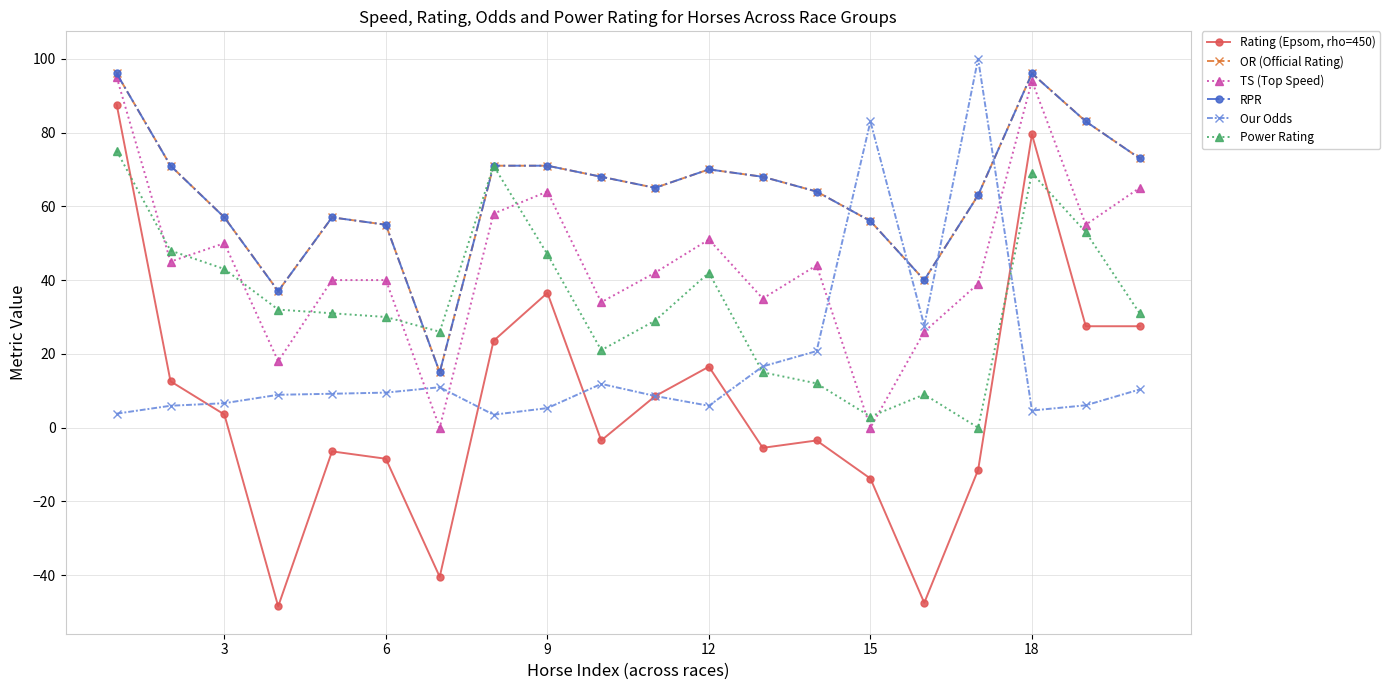

Is this an area chart (filled region under the line)?

No